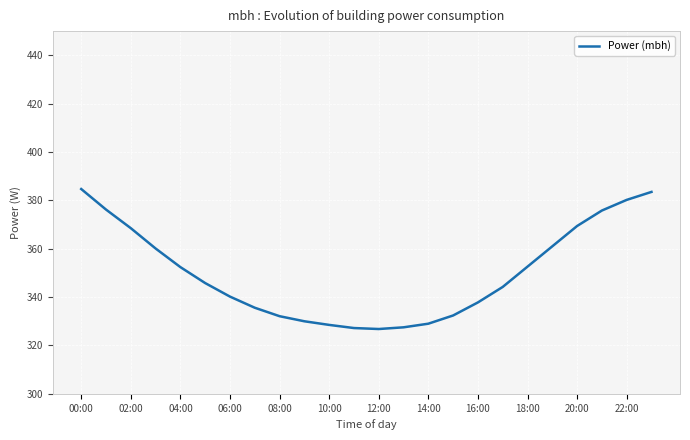

What is the difference between the maximum and minimum values?

57.9